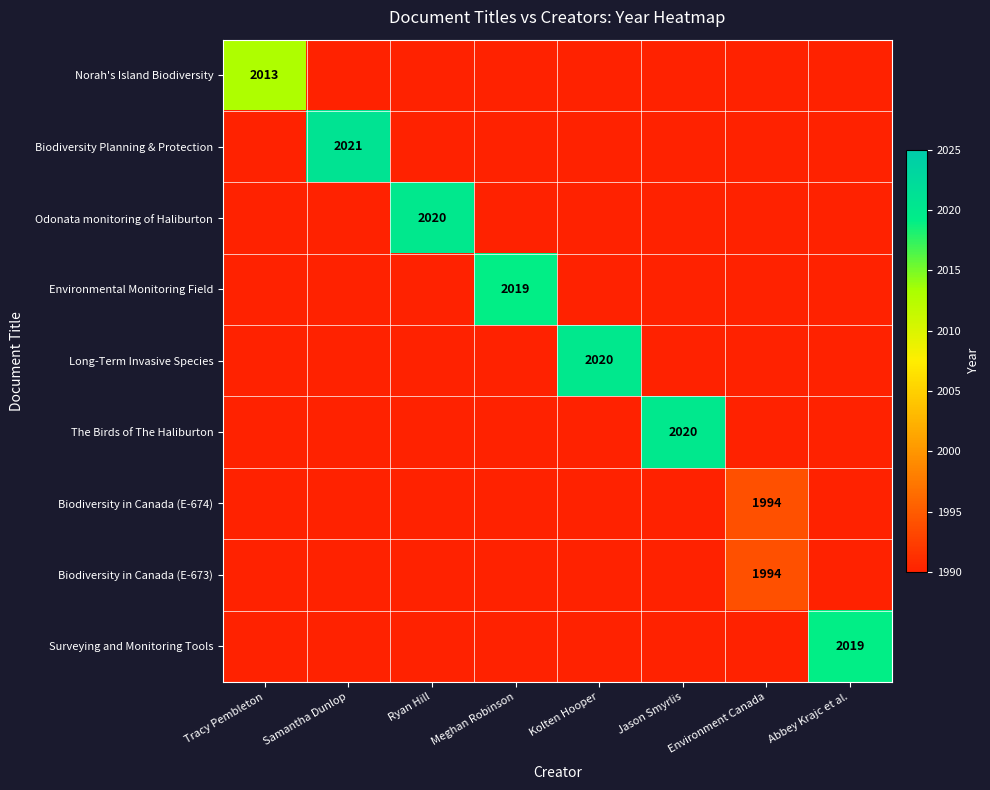

What value does the Environmental Monitoring Field series have at Abbey Krajc et al., to the nearest 5?

1990